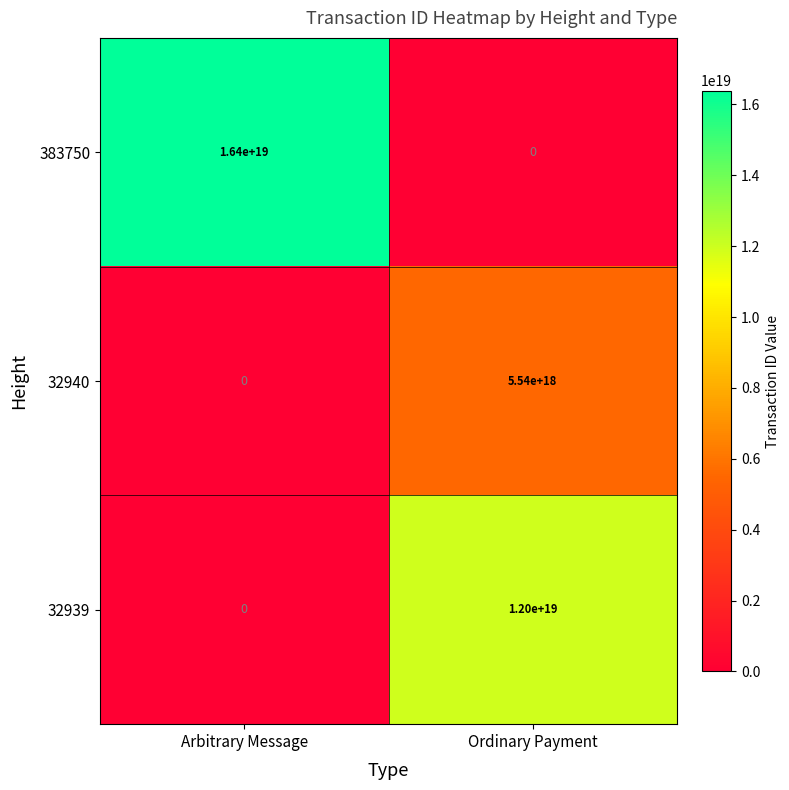

At which category is the sum across all series the highest?

Ordinary Payment